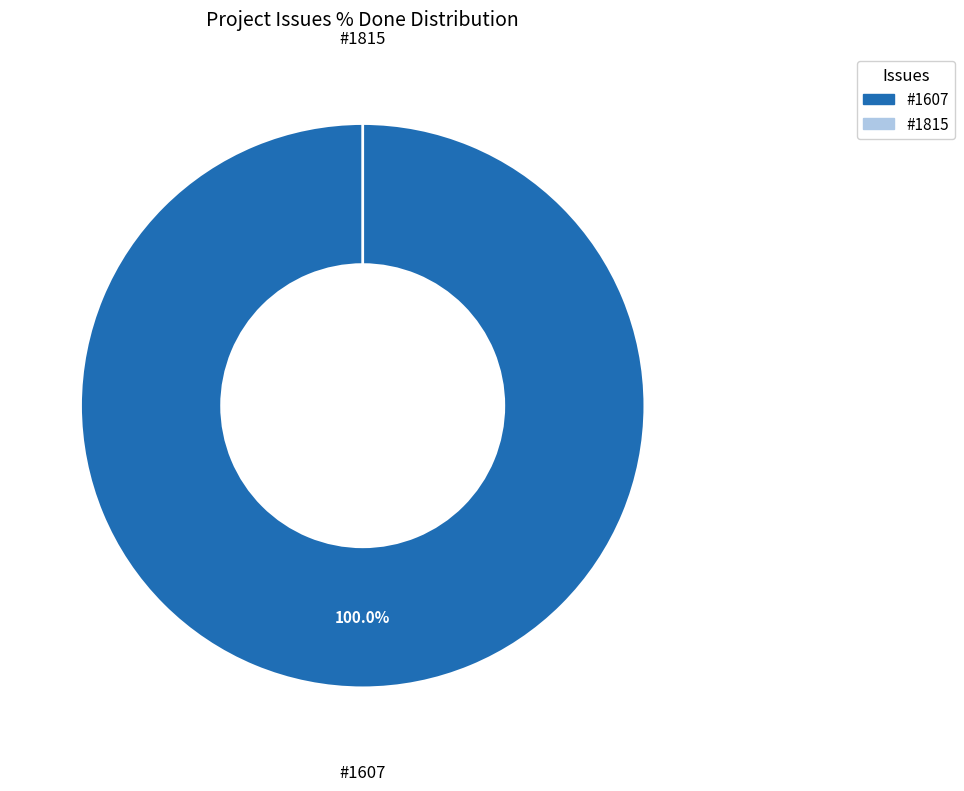

To the nearest percent, what is the difference between the largest and smallest slice percentages?

100%